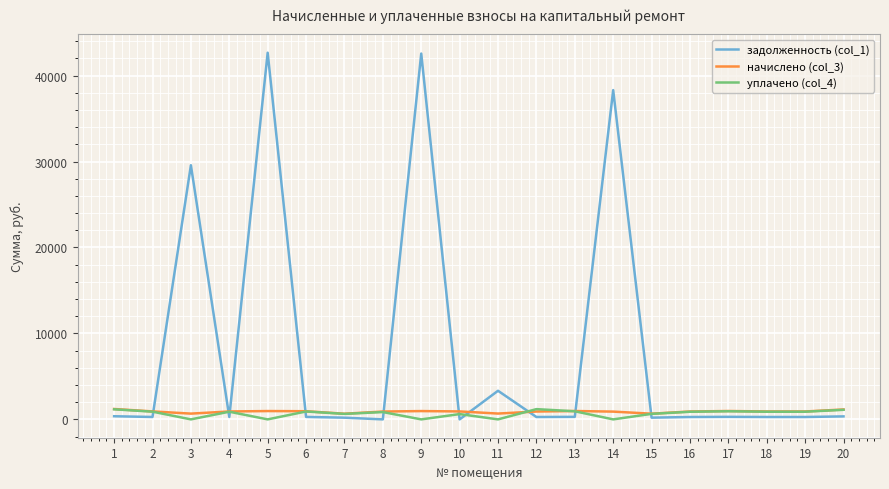

The value of задолженность (col_1) at 14 is 61384.0. True or false?

False